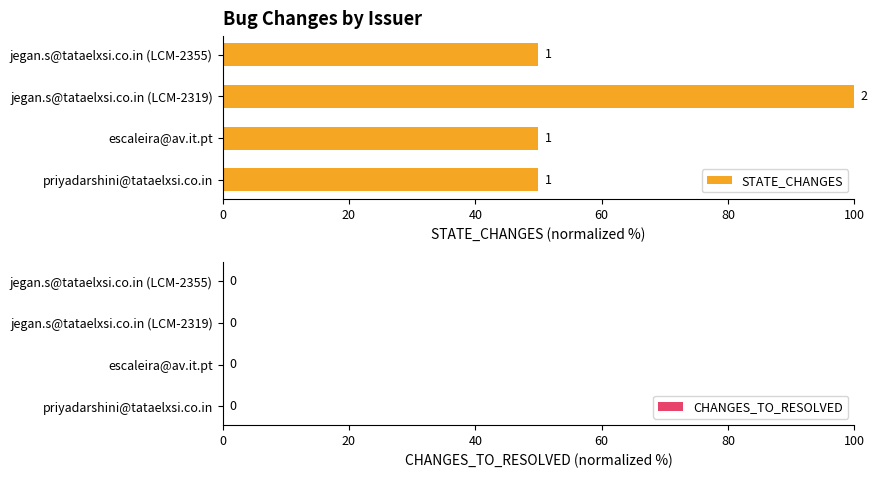

Does the chart contain any negative values?

No